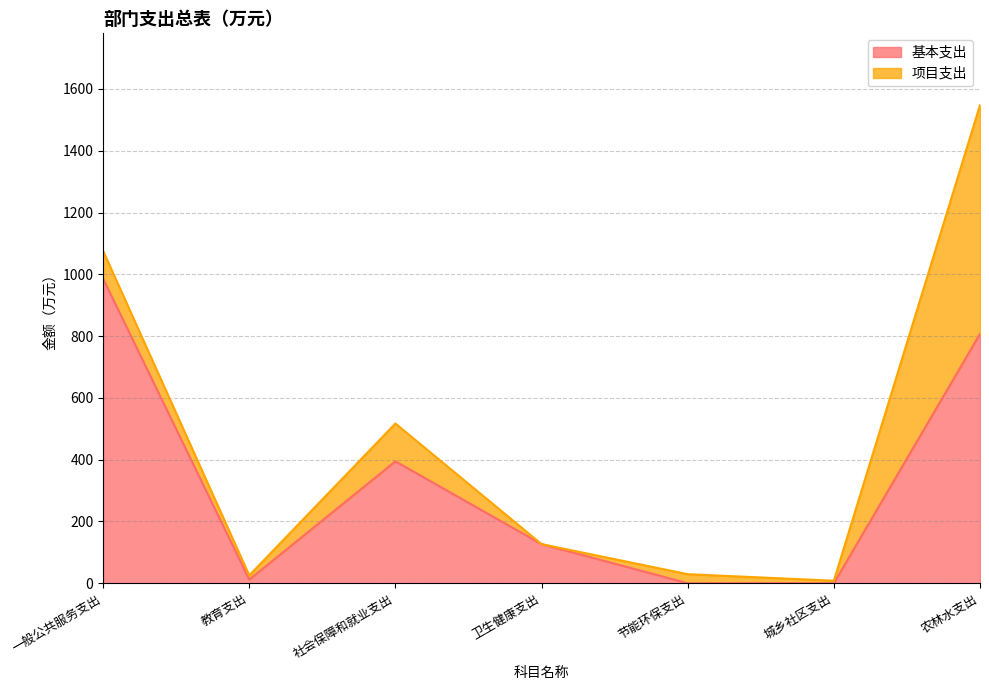

At which category is the sum across all series the highest?

农林水支出